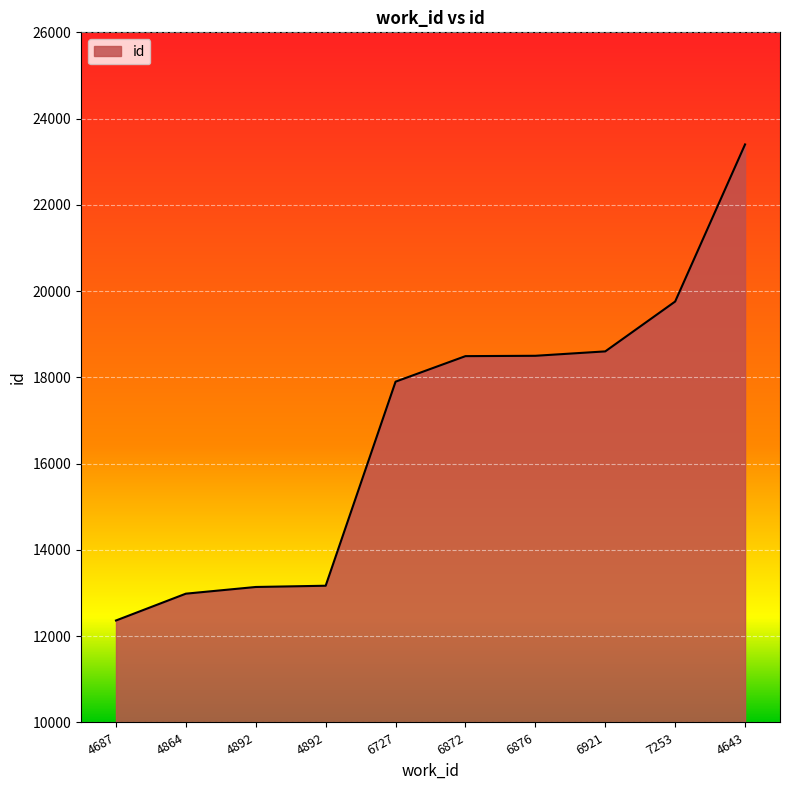

What is the minimum value shown in the chart?

12364